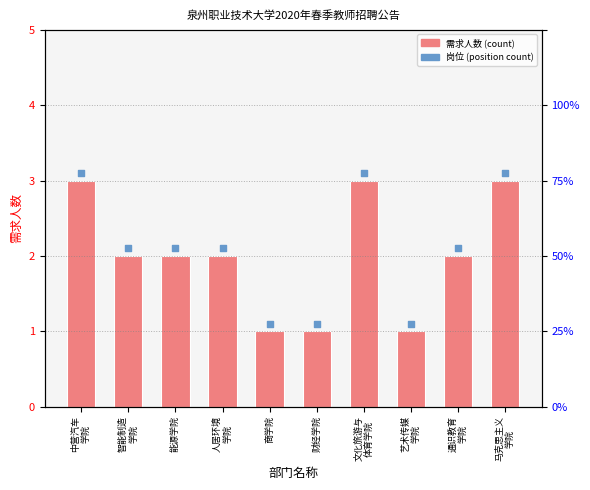

Approximately how many times larger is the value at 文化旅游与
体育学院 compared to 艺术传媒
学院?

3.0